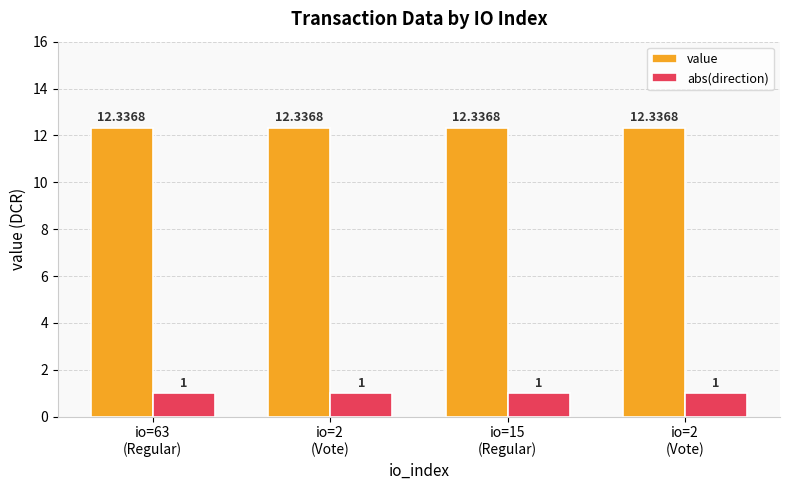

How many bars are there in total?

8